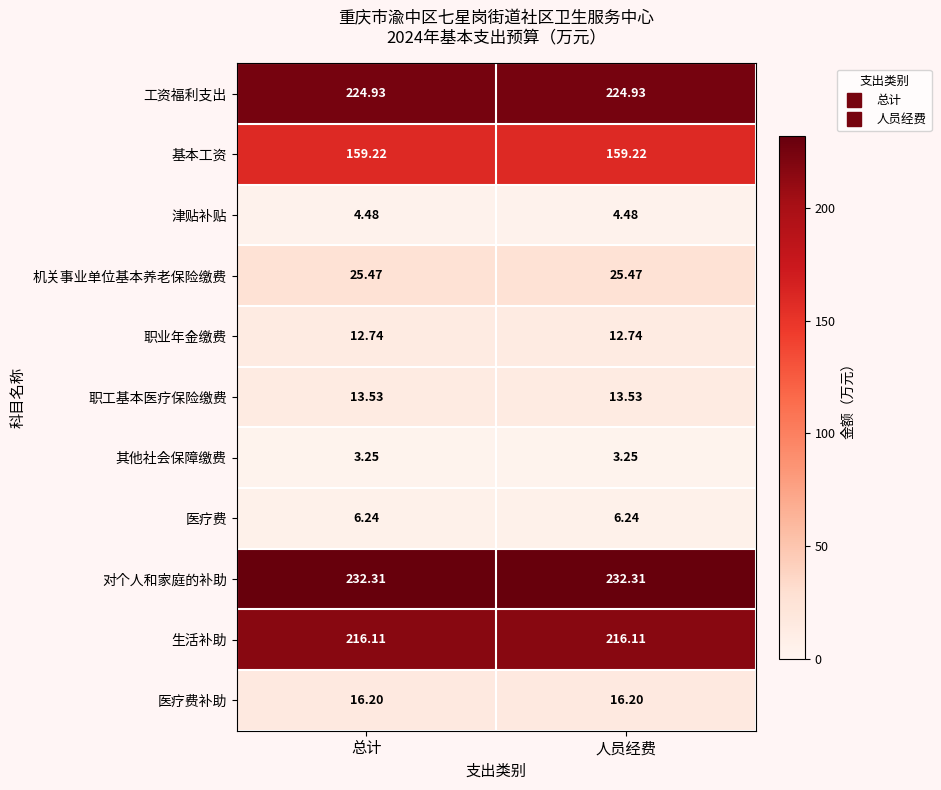

Is the value of 职业年金缴费 at 总计 greater than the value of 津贴补贴 at 人员经费?

Yes